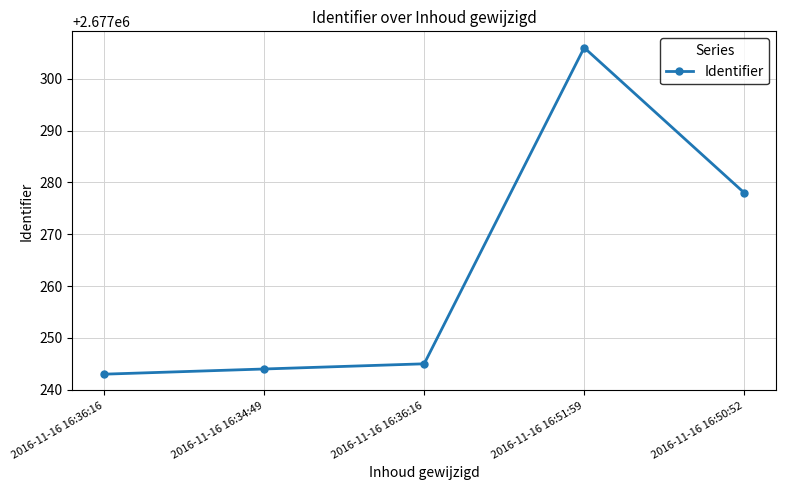

Does the chart have visible grid lines?

Yes